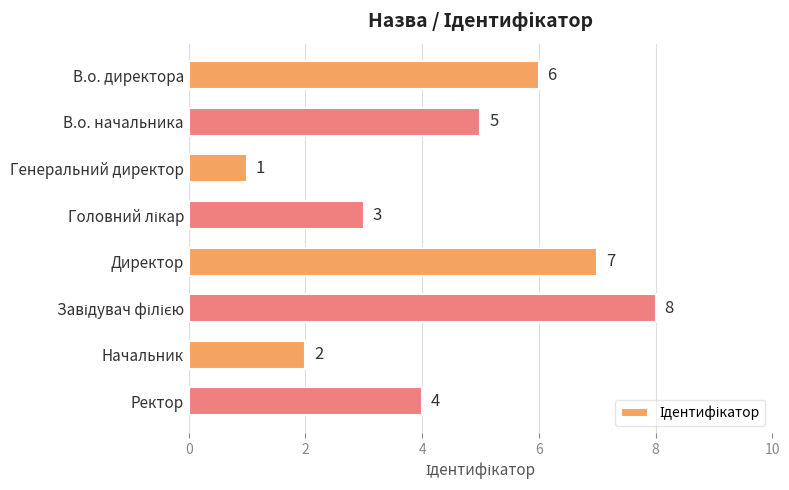

At which label is the value closest to 4?

Ректор